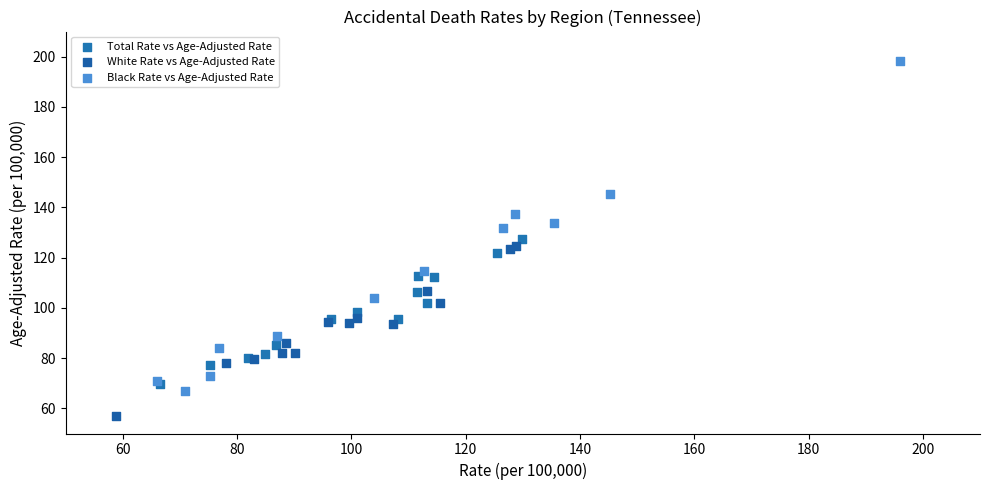

Which series has the largest Y range (max minus min)?

Black Rate vs Age-Adjusted Rate